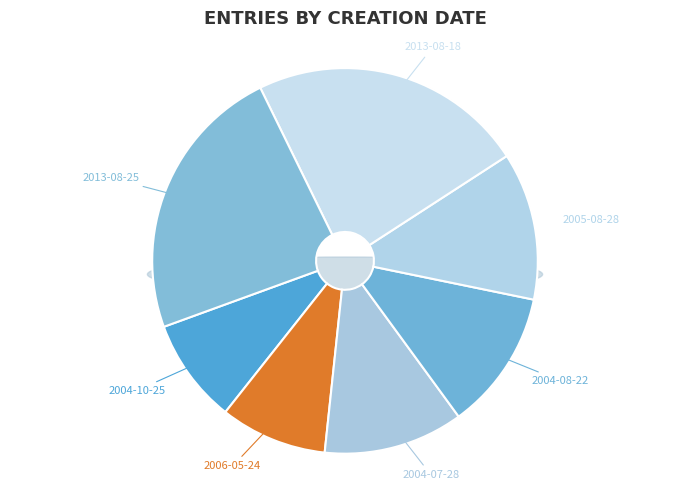

Combined, do 2004-07-28 and 2004-08-22 account for over 50%?

No